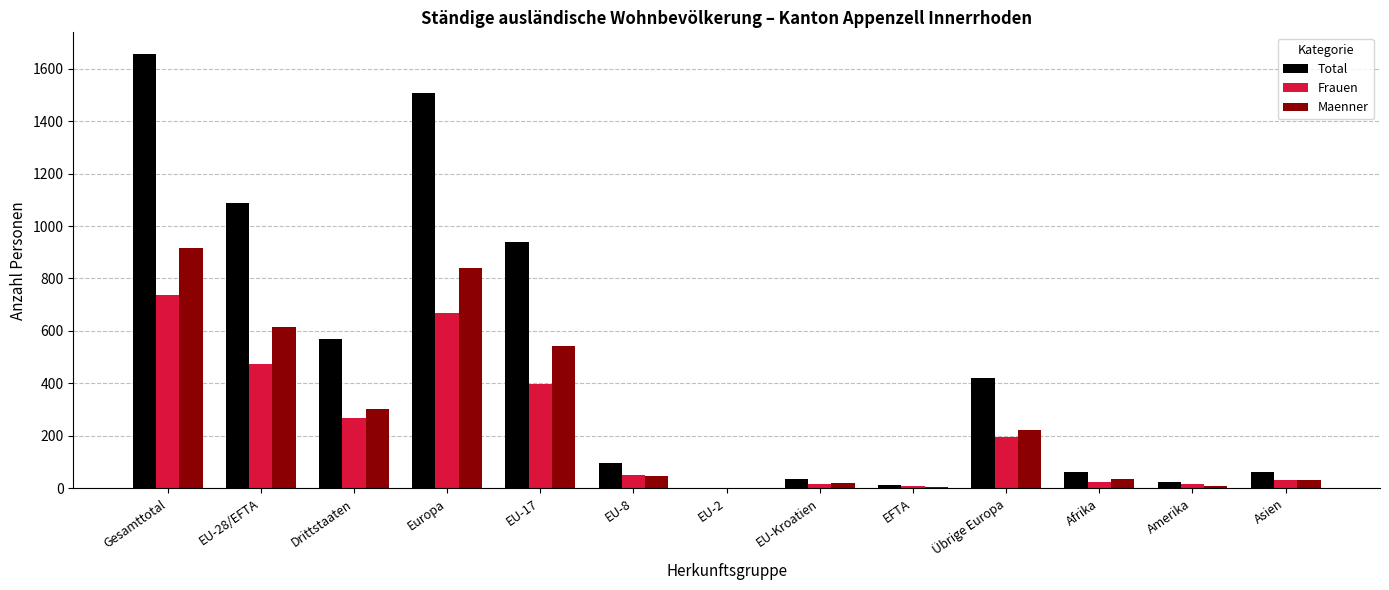

At which category does the chart reach its peak across all series?

Gesamttotal